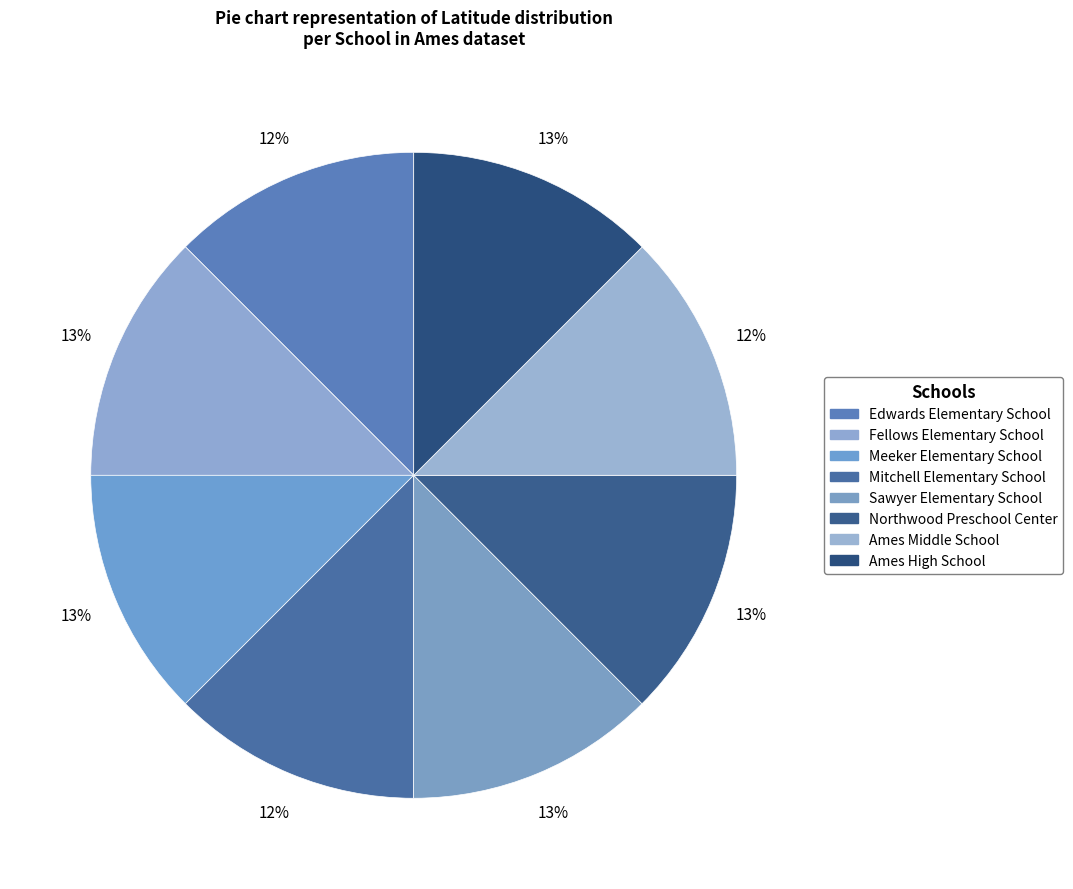

Is there any slice that represents more than half of the pie?

No